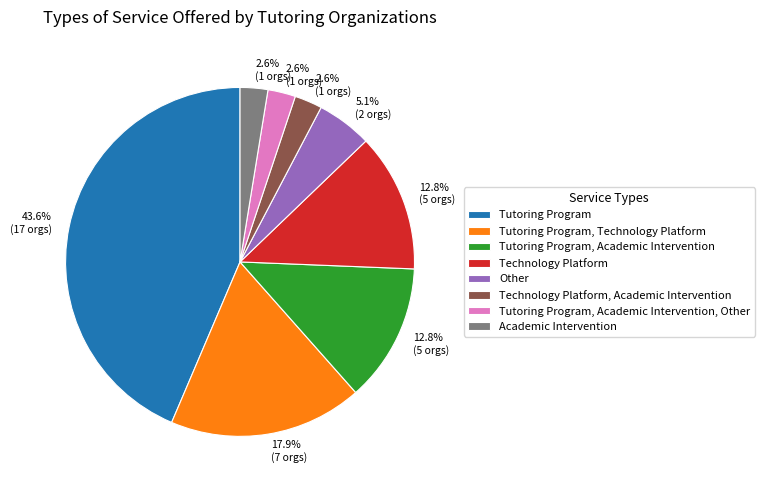

Does any single category account for the majority?

No